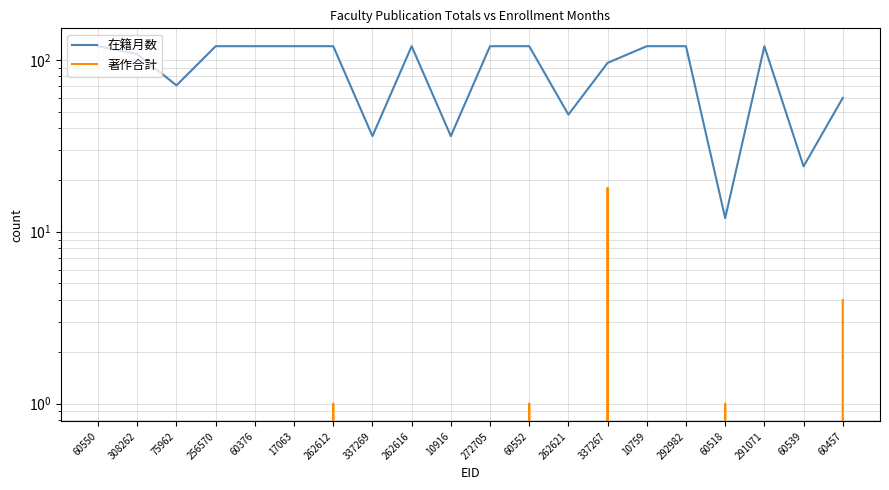

How many lines are shown in the chart?

2